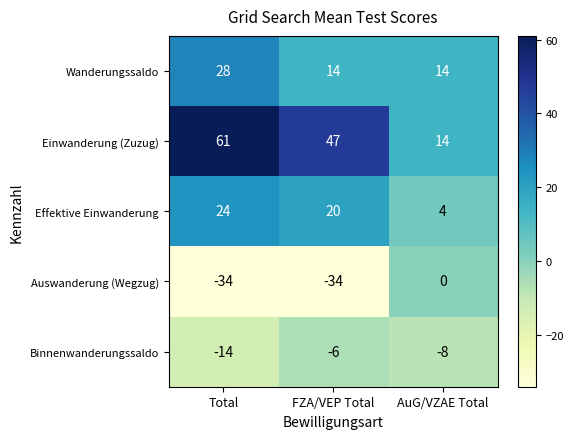

What is the difference between the maximum and minimum values in the Effektive Einwanderung series?

20